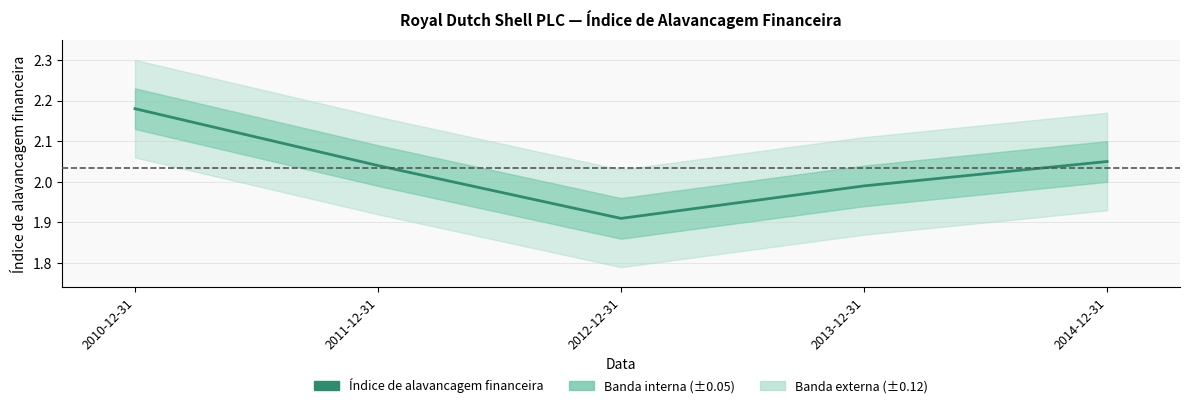

What is the sum of all values?

10.2